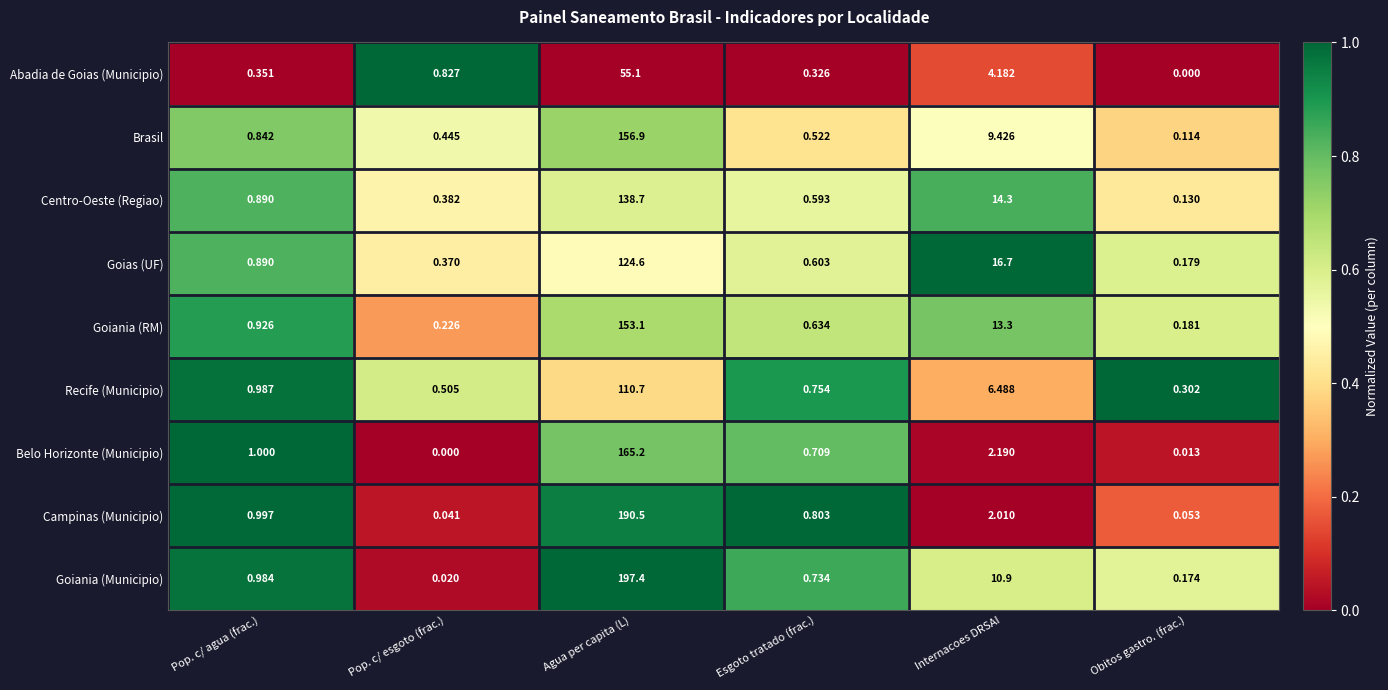

Which label corresponds to the largest value in the chart?

Agua per capita (L)